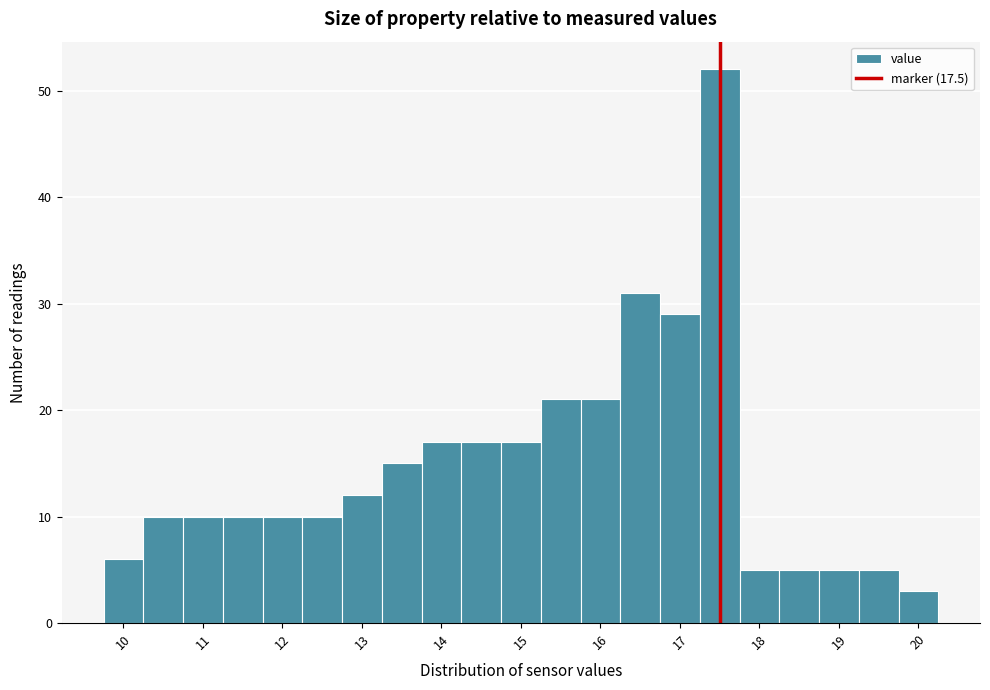

Over which range of the x-axis is the bar tallest?

17.25 to 17.75